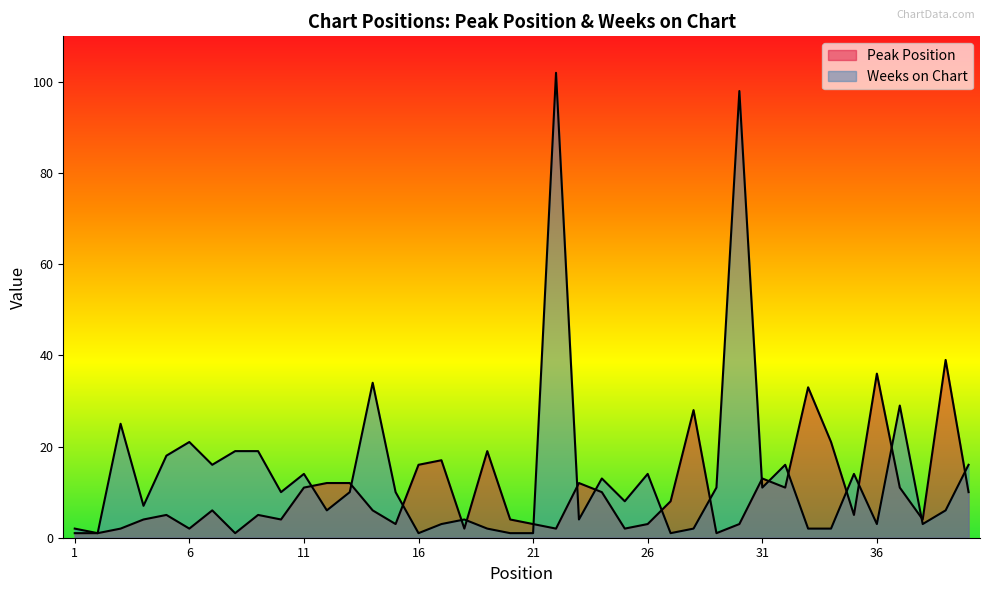

How many times do Weeks on Chart and Peak Position cross each other?

18